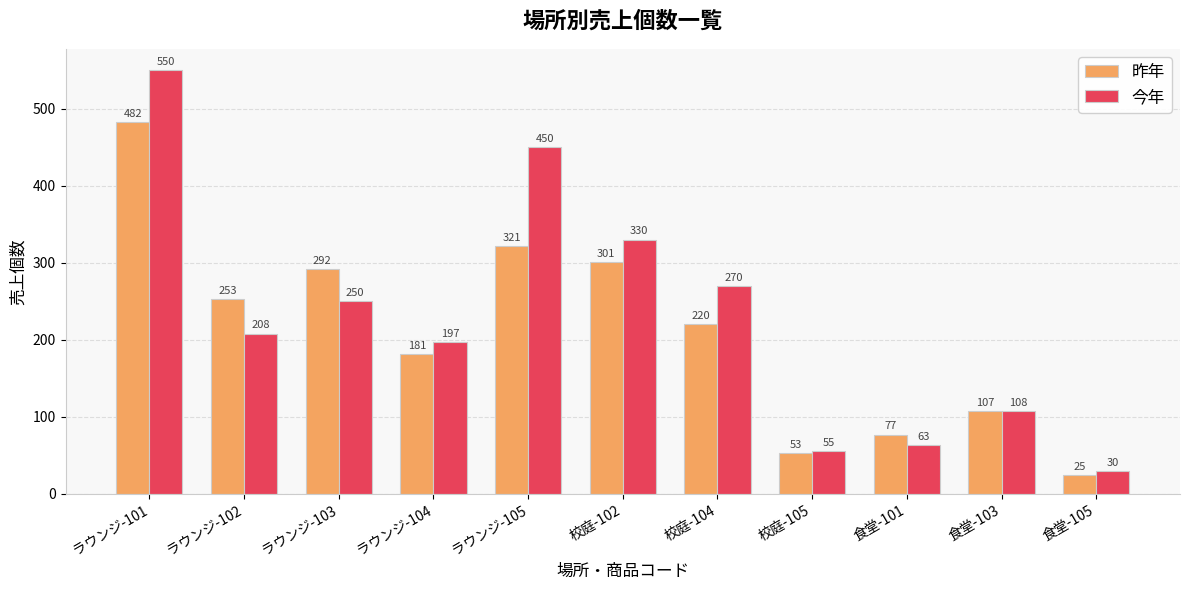

How many bars are there in each group?

2